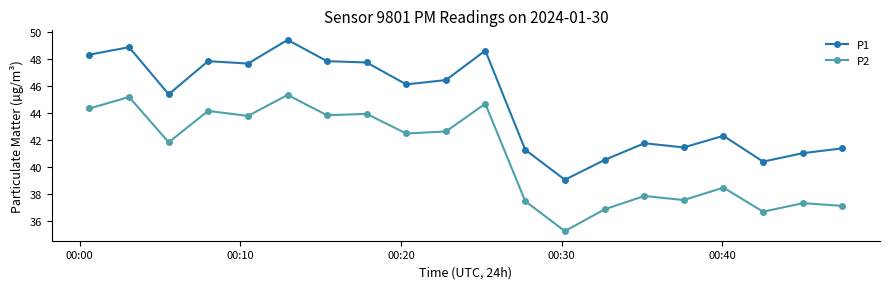

What is the sum of all P1 values?

893.7